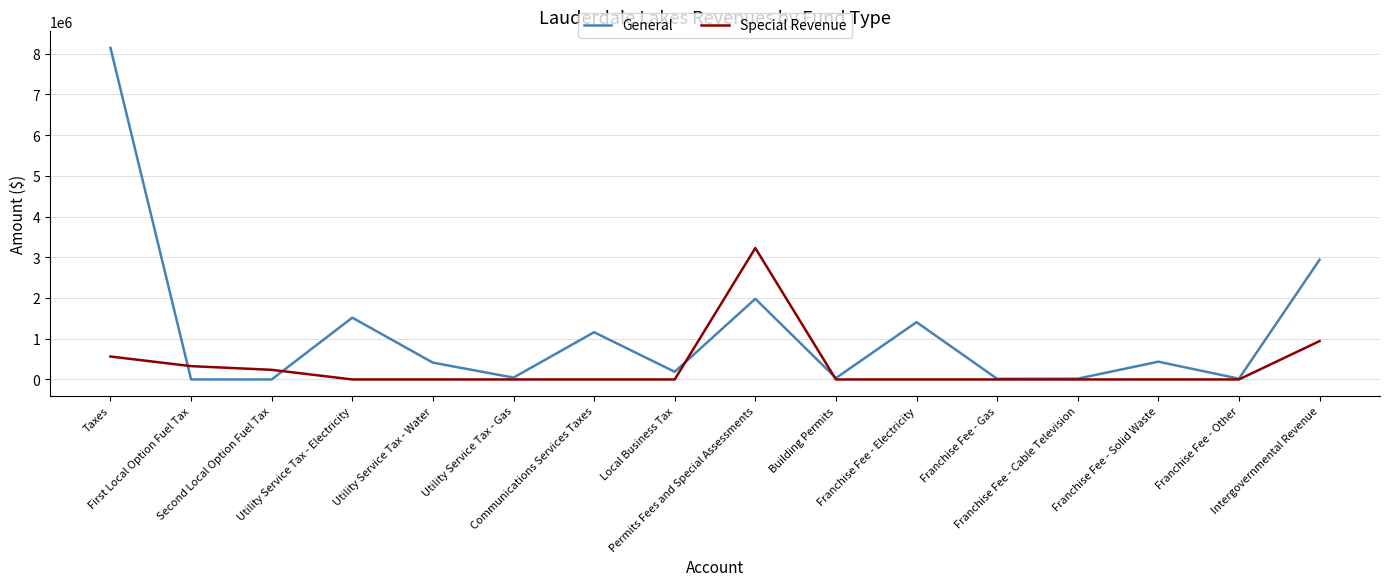

Where is the first local maximum for General?

Utility Service Tax - Electricity